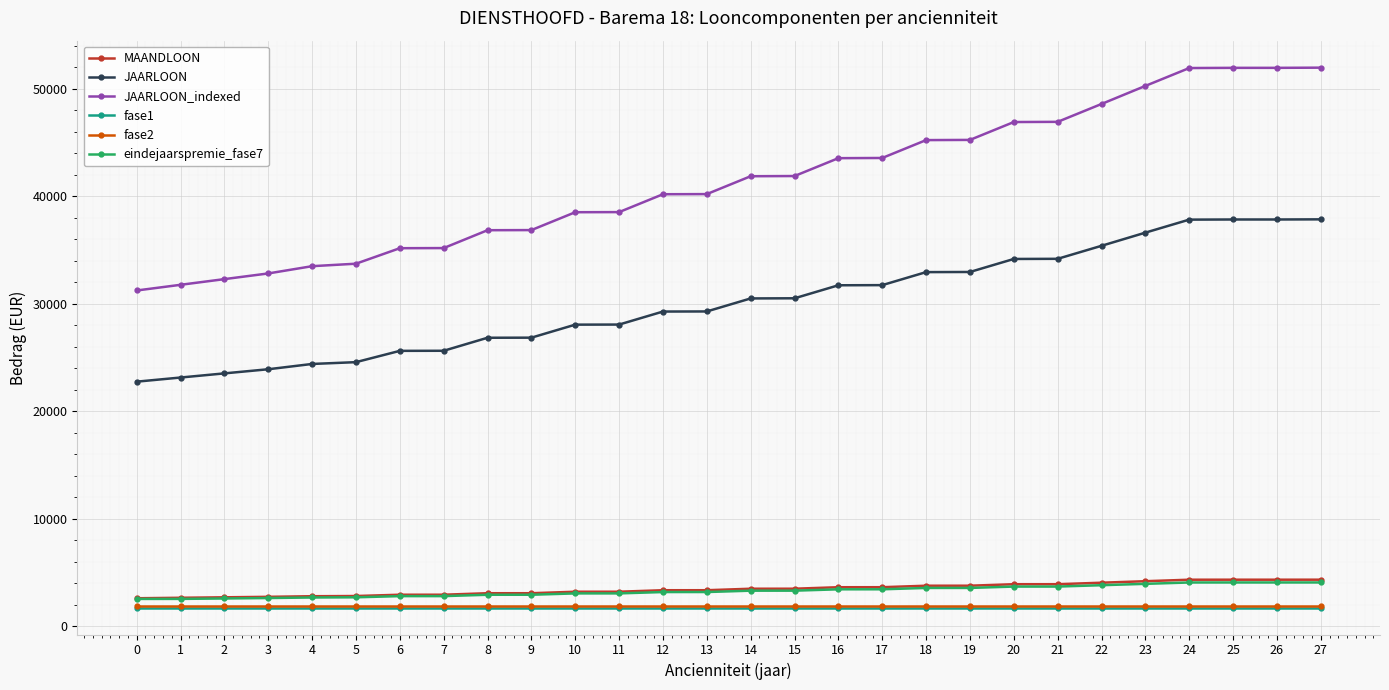

What is the highest value of the JAARLOON series?

37866.2